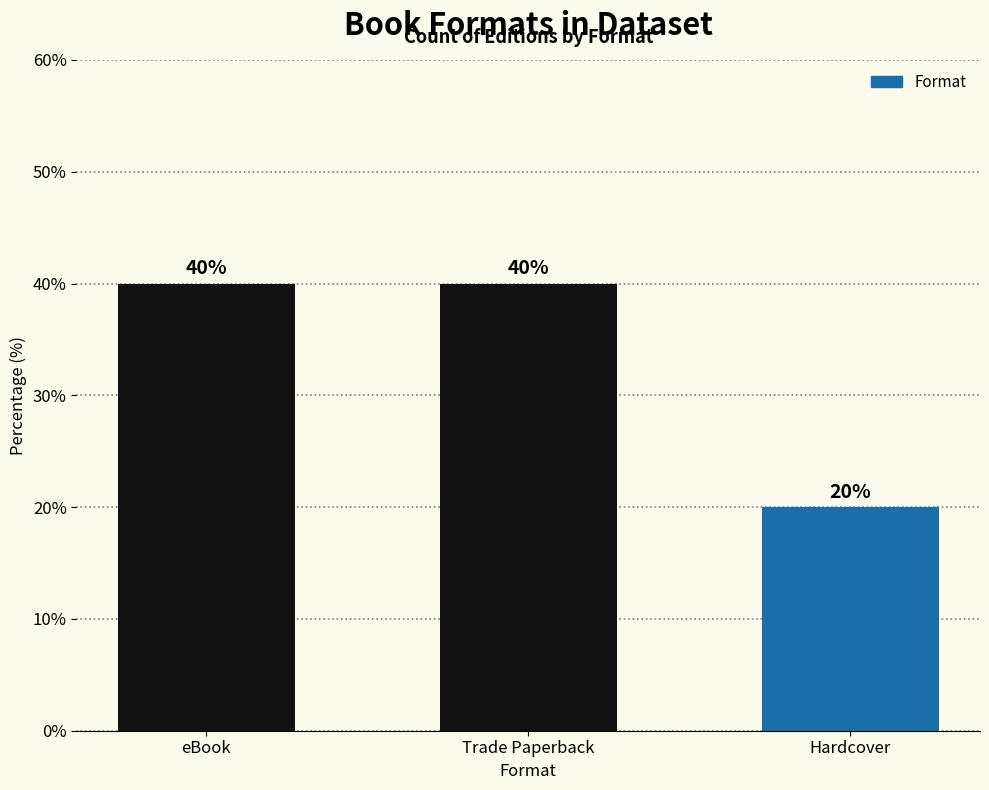

What is the difference between the maximum and minimum values?

20